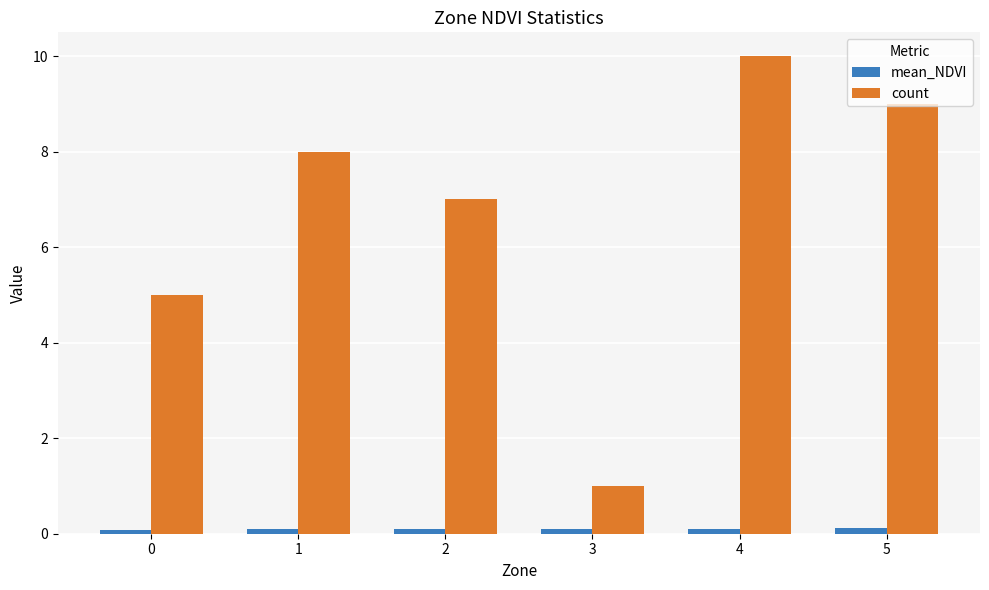

Is the value of mean_NDVI at 0 greater than the value of count at 5?

No